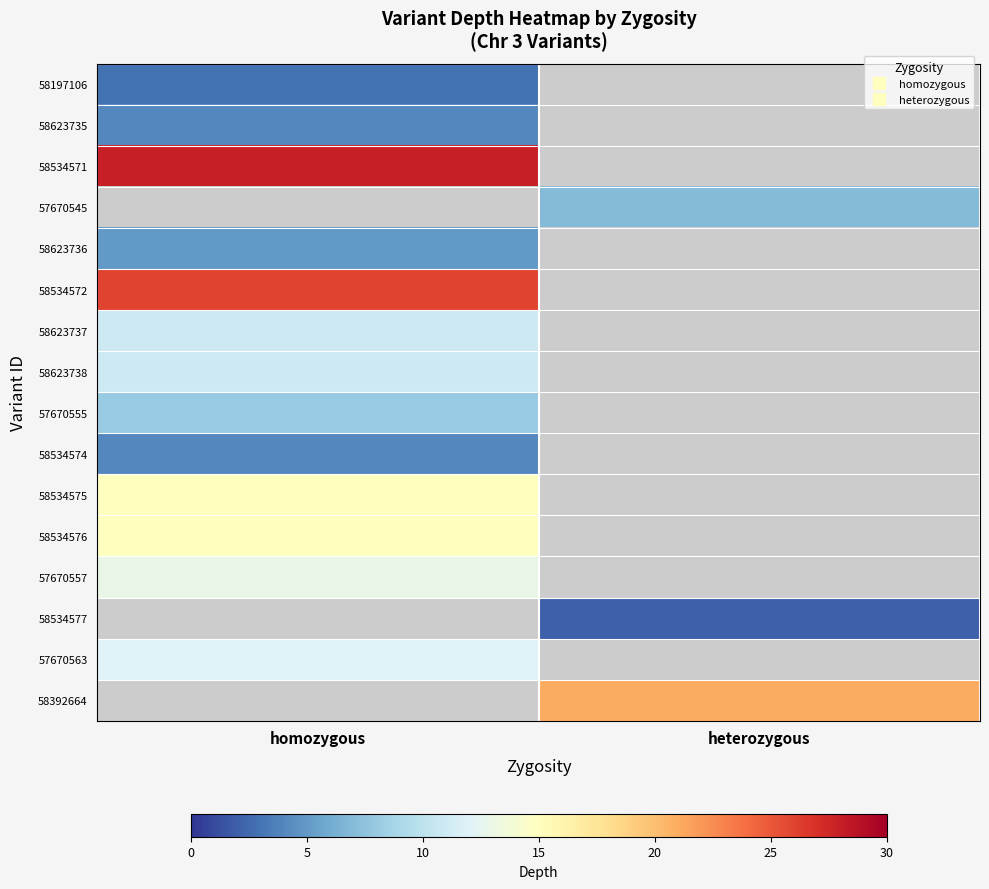

Between heterozygous and homozygous, which is larger?

homozygous